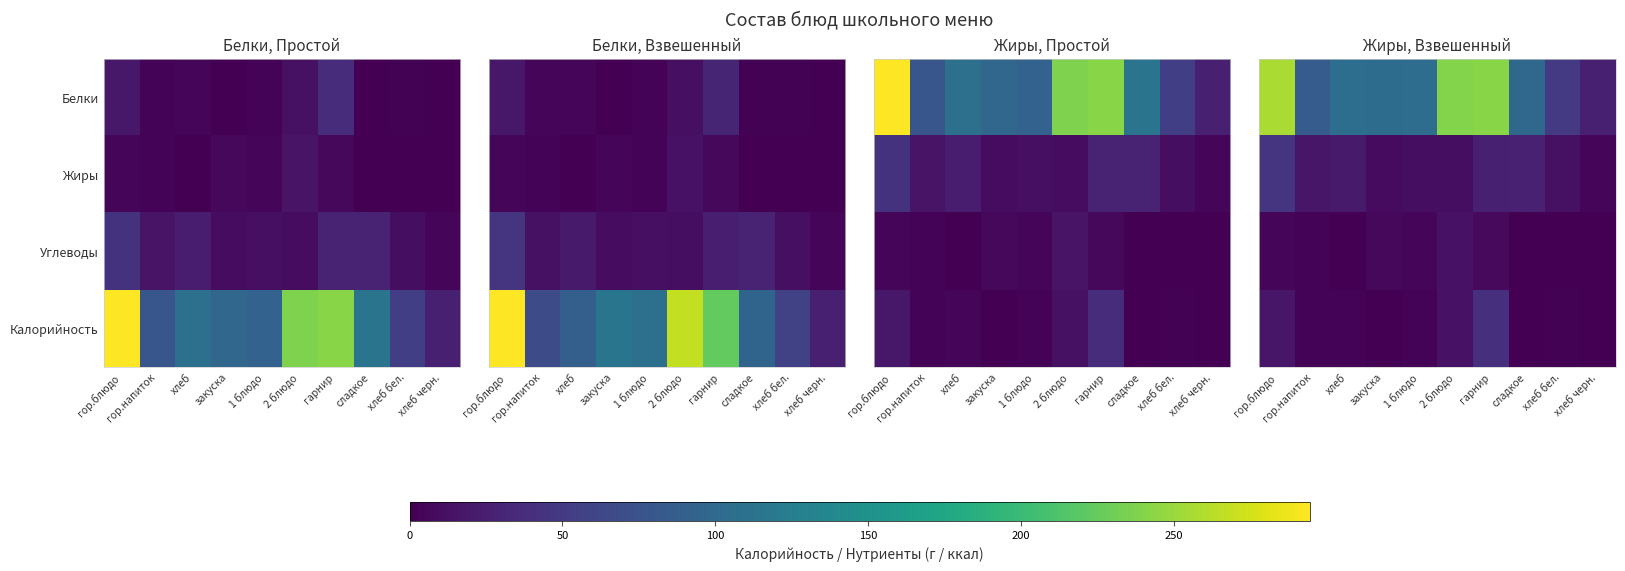

At which label does Жиры reach its peak?

гор.блюдо